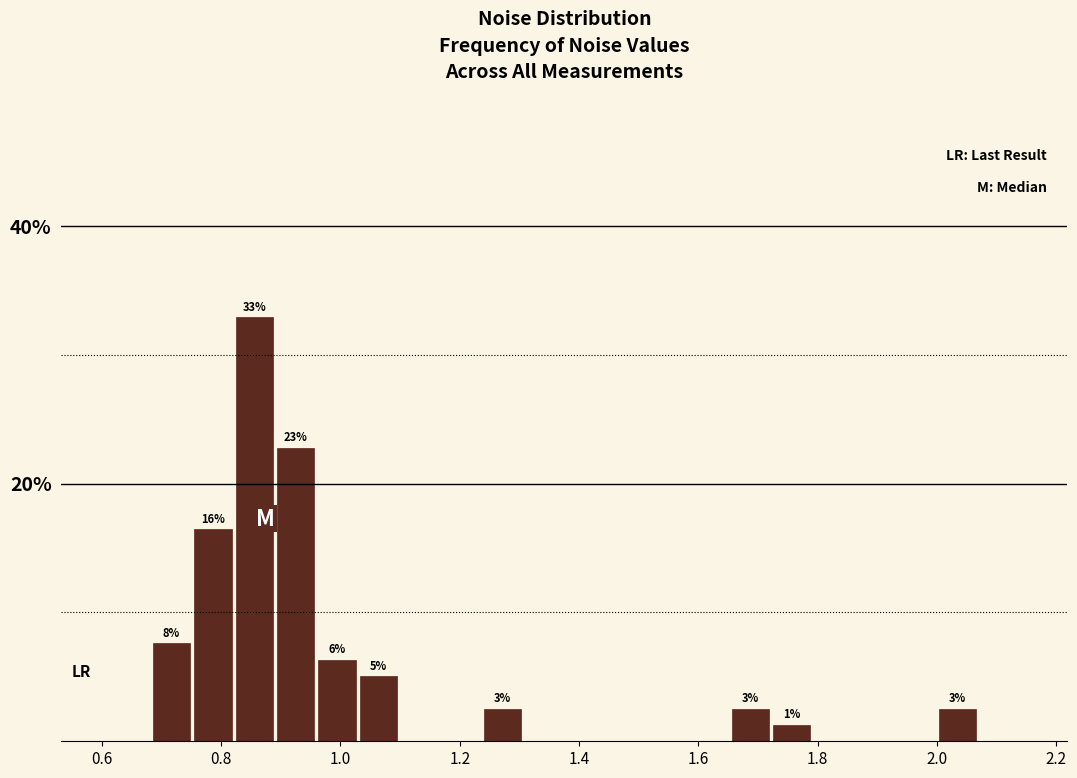

Read against the x-axis, roughly where is the centre of the tallest bar?

0.86